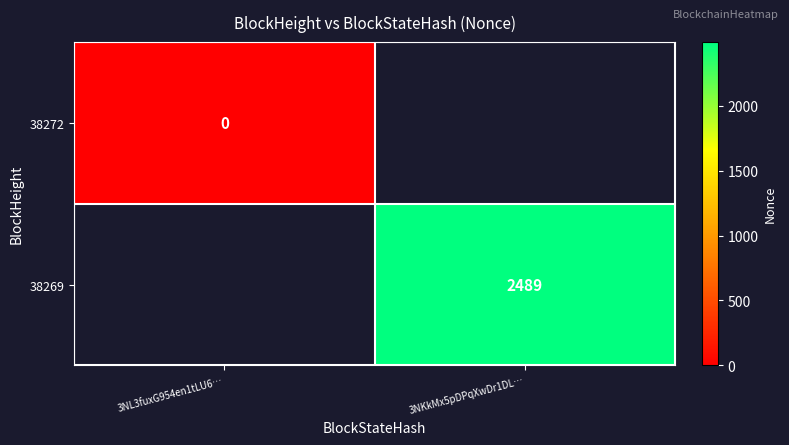

Is it true that 38269 equals 1185 at 3NKkMx5pDPqXwDr1DL…?

False